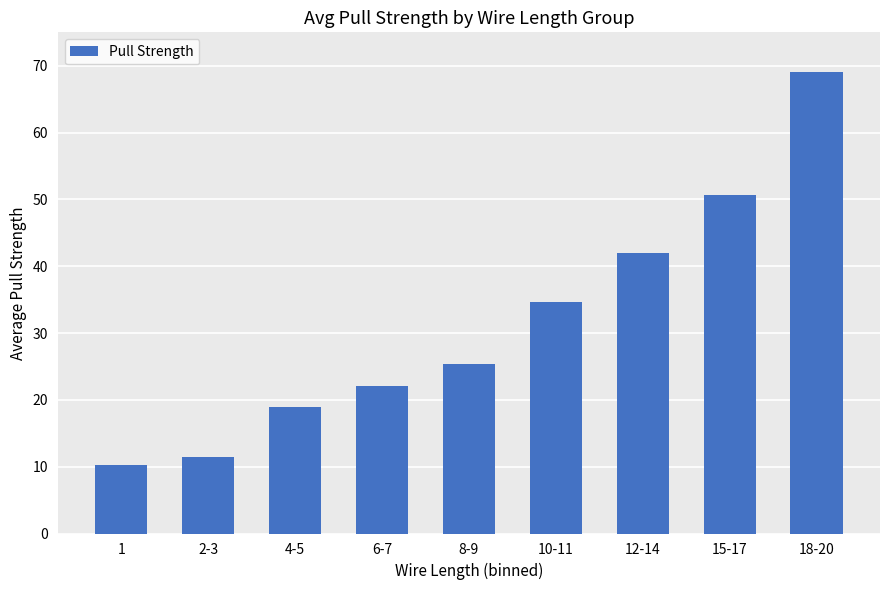

What is the approximate value at 8-9?

25.3